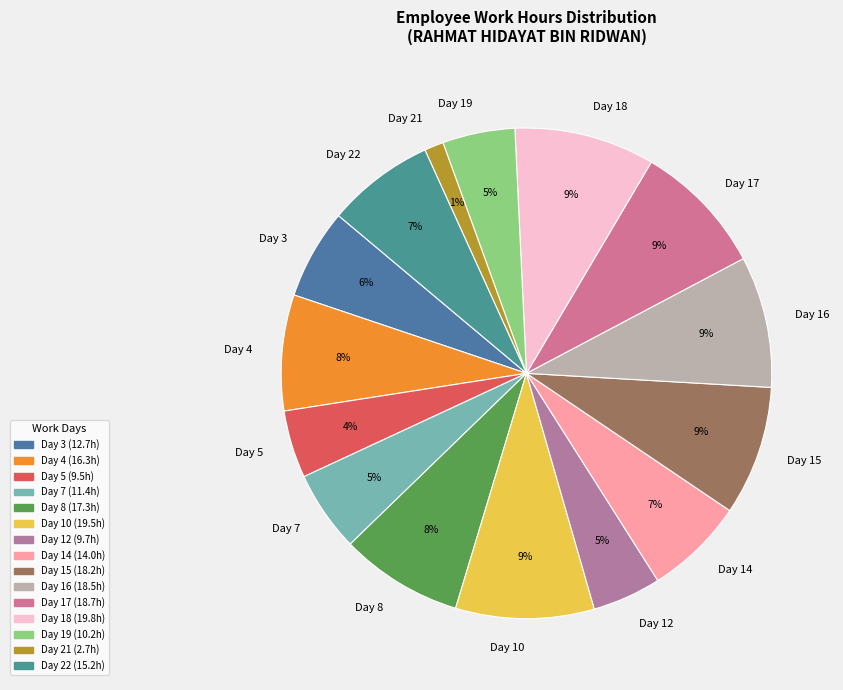

Which has a higher value, Day 22 or Day 21?

Day 22